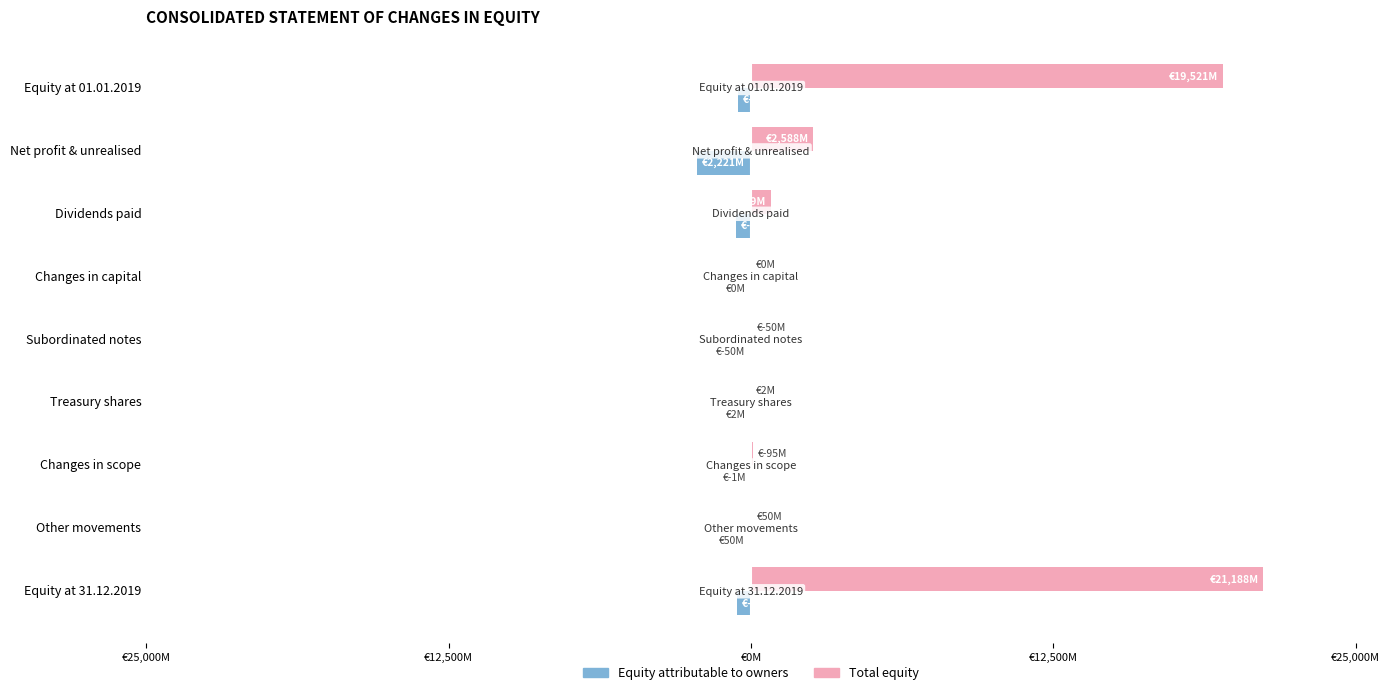

Reading left to right, transcribe all the data shown in this chart.

Equity attributable to owners: -541.4	-2221.5	-610.8	0.0	-49.6	-2.3	-0.8	-50.0	-580.7
Total equity: 19520.9	2588.5	829.1	0.0	49.6	2.3	94.8	49.9	21188.0